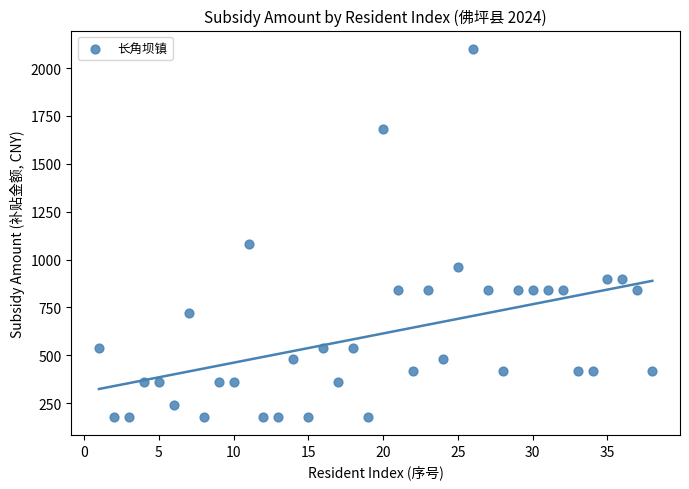

What is the range of Y values (max minus min)?

1920